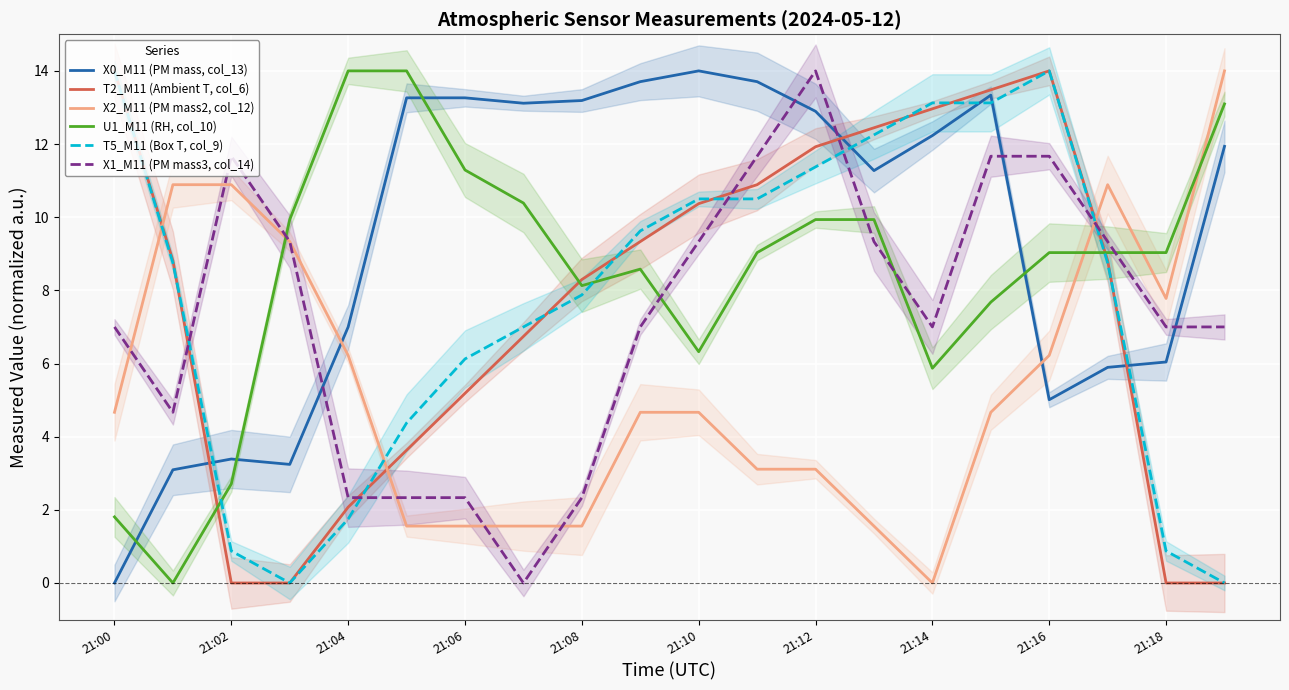

The value of X0_M11 (PM mass, col_13) at 21:10 is 14.0. True or false?

True